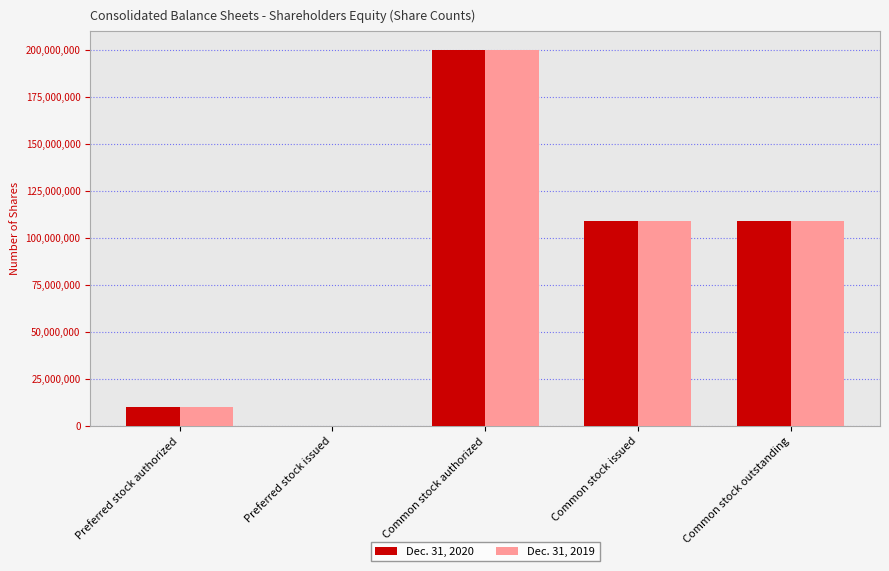

True or false: Dec. 31, 2019 has a value of 63489829 at Common stock outstanding.

False